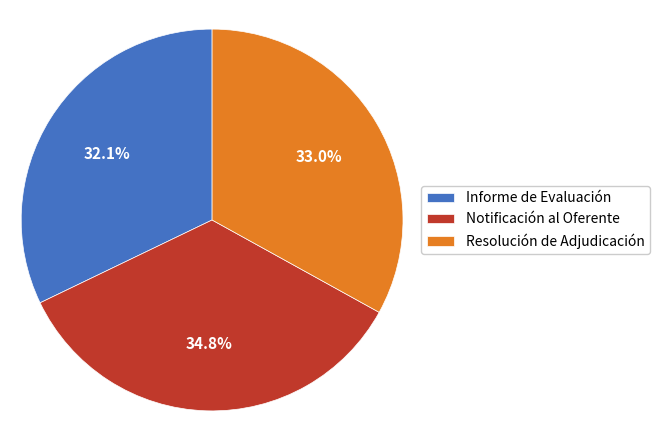

Count the number of slices in the pie.

3